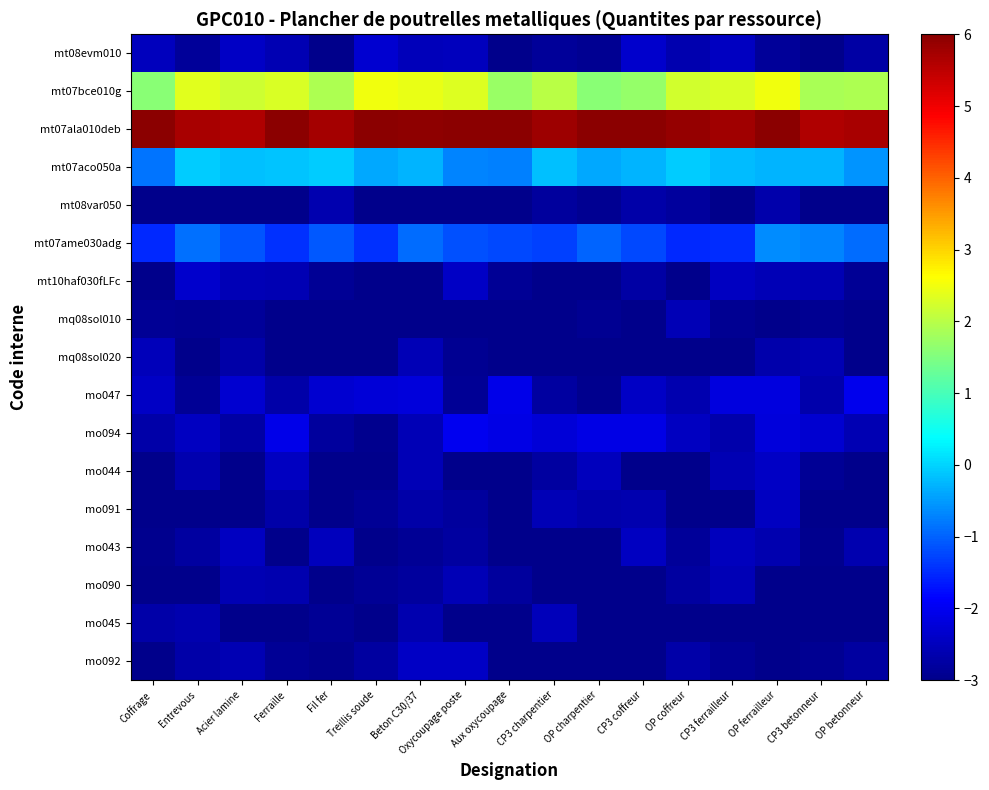

Reading right to left, list all the values displayed in this chart.

mt08evm010: OP betonneur=-2.7	CP3 betonneur=-3.0	OP ferrailleur=-2.8	CP3 ferrailleur=-2.5	OP coffreur=-2.6	CP3 coffreur=-2.4	OP charpentier=-2.9	CP3 charpentier=-2.8	Aux oxycoupage=-3.0	Oxycoupage poste=-2.5	Beton C30/37=-2.5	Treillis soude=-2.3	Fil fer=-3.0	Ferraille=-2.6	Acier lamine=-2.4	Entrevous=-2.8	Coffrage=-2.5
mt07bce010g: OP betonneur=1.9	CP3 betonneur=1.9	OP ferrailleur=2.5	CP3 ferrailleur=2.3	OP coffreur=2.2	CP3 coffreur=1.7	OP charpentier=1.6	CP3 charpentier=2.0	Aux oxycoupage=1.7	Oxycoupage poste=2.3	Beton C30/37=2.4	Treillis soude=2.5	Fil fer=1.9	Ferraille=2.3	Acier lamine=2.2	Entrevous=2.4	Coffrage=1.6
mt07ala010deb: OP betonneur=5.7	CP3 betonneur=5.6	OP ferrailleur=6.0	CP3 ferrailleur=5.8	OP coffreur=5.9	CP3 coffreur=6.0	OP charpentier=6.0	CP3 charpentier=5.8	Aux oxycoupage=6.0	Oxycoupage poste=6.0	Beton C30/37=5.9	Treillis soude=6.0	Fil fer=5.7	Ferraille=6.0	Acier lamine=5.6	Entrevous=5.7	Coffrage=6.0
mt07aco050a: OP betonneur=-0.5	CP3 betonneur=-0.3	OP ferrailleur=-0.3	CP3 ferrailleur=-0.2	OP coffreur=-0.1	CP3 coffreur=-0.3	OP charpentier=-0.4	CP3 charpentier=-0.2	Aux oxycoupage=-0.7	Oxycoupage poste=-0.7	Beton C30/37=-0.3	Treillis soude=-0.4	Fil fer=-0.1	Ferraille=-0.1	Acier lamine=-0.2	Entrevous=-0.1	Coffrage=-0.8
mt08var050: OP betonneur=-3.0	CP3 betonneur=-3.0	OP ferrailleur=-2.7	CP3 ferrailleur=-3.0	OP coffreur=-2.8	CP3 coffreur=-2.7	OP charpentier=-2.9	CP3 charpentier=-2.8	Aux oxycoupage=-3.0	Oxycoupage poste=-3.0	Beton C30/37=-3.0	Treillis soude=-3.0	Fil fer=-2.6	Ferraille=-3.0	Acier lamine=-3.0	Entrevous=-3.0	Coffrage=-3.0
mt07ame030adg: OP betonneur=-0.9	CP3 betonneur=-0.7	OP ferrailleur=-0.6	CP3 ferrailleur=-1.5	OP coffreur=-1.5	CP3 coffreur=-1.2	OP charpentier=-1.0	CP3 charpentier=-1.3	Aux oxycoupage=-1.2	Oxycoupage poste=-1.1	Beton C30/37=-0.9	Treillis soude=-1.4	Fil fer=-1.1	Ferraille=-1.4	Acier lamine=-1.1	Entrevous=-0.9	Coffrage=-1.5
mt10haf030fLFc: OP betonneur=-2.9	CP3 betonneur=-2.6	OP ferrailleur=-2.6	CP3 ferrailleur=-2.5	OP coffreur=-3.0	CP3 coffreur=-2.7	OP charpentier=-3.0	CP3 charpentier=-3.0	Aux oxycoupage=-2.9	Oxycoupage poste=-2.4	Beton C30/37=-3.0	Treillis soude=-3.0	Fil fer=-2.9	Ferraille=-2.6	Acier lamine=-2.5	Entrevous=-2.4	Coffrage=-3.0
mq08sol010: OP betonneur=-3.0	CP3 betonneur=-2.9	OP ferrailleur=-3.0	CP3 ferrailleur=-2.9	OP coffreur=-2.6	CP3 coffreur=-3.0	OP charpentier=-2.9	CP3 charpentier=-3.0	Aux oxycoupage=-3.0	Oxycoupage poste=-3.0	Beton C30/37=-3.0	Treillis soude=-3.0	Fil fer=-3.0	Ferraille=-3.0	Acier lamine=-2.9	Entrevous=-2.9	Coffrage=-2.9
mq08sol020: OP betonneur=-3.0	CP3 betonneur=-2.6	OP ferrailleur=-2.7	CP3 ferrailleur=-3.0	OP coffreur=-3.0	CP3 coffreur=-3.0	OP charpentier=-3.0	CP3 charpentier=-3.0	Aux oxycoupage=-3.0	Oxycoupage poste=-2.9	Beton C30/37=-2.5	Treillis soude=-3.0	Fil fer=-3.0	Ferraille=-3.0	Acier lamine=-2.7	Entrevous=-3.0	Coffrage=-2.5
mo047: OP betonneur=-2.0	CP3 betonneur=-2.7	OP ferrailleur=-2.2	CP3 ferrailleur=-2.2	OP coffreur=-2.6	CP3 coffreur=-2.4	OP charpentier=-2.9	CP3 charpentier=-2.8	Aux oxycoupage=-2.1	Oxycoupage poste=-2.9	Beton C30/37=-2.2	Treillis soude=-2.3	Fil fer=-2.3	Ferraille=-2.7	Acier lamine=-2.3	Entrevous=-2.9	Coffrage=-2.4
mo094: OP betonneur=-2.6	CP3 betonneur=-2.3	OP ferrailleur=-2.2	CP3 ferrailleur=-2.7	OP coffreur=-2.5	CP3 coffreur=-2.1	OP charpentier=-2.1	CP3 charpentier=-2.2	Aux oxycoupage=-2.1	Oxycoupage poste=-2.0	Beton C30/37=-2.6	Treillis soude=-2.9	Fil fer=-2.8	Ferraille=-2.1	Acier lamine=-2.7	Entrevous=-2.5	Coffrage=-2.7
mo044: OP betonneur=-3.0	CP3 betonneur=-2.9	OP ferrailleur=-2.4	CP3 ferrailleur=-2.6	OP coffreur=-3.0	CP3 coffreur=-3.0	OP charpentier=-2.5	CP3 charpentier=-2.8	Aux oxycoupage=-3.0	Oxycoupage poste=-3.0	Beton C30/37=-2.5	Treillis soude=-3.0	Fil fer=-3.0	Ferraille=-2.4	Acier lamine=-3.0	Entrevous=-2.6	Coffrage=-3.0
mo091: OP betonneur=-3.0	CP3 betonneur=-3.0	OP ferrailleur=-2.5	CP3 ferrailleur=-3.0	OP coffreur=-3.0	CP3 coffreur=-2.6	OP charpentier=-2.7	CP3 charpentier=-2.6	Aux oxycoupage=-3.0	Oxycoupage poste=-2.8	Beton C30/37=-2.7	Treillis soude=-2.9	Fil fer=-3.0	Ferraille=-2.7	Acier lamine=-3.0	Entrevous=-3.0	Coffrage=-3.0
mo043: OP betonneur=-2.6	CP3 betonneur=-3.0	OP ferrailleur=-2.6	CP3 ferrailleur=-2.5	OP coffreur=-2.8	CP3 coffreur=-2.5	OP charpentier=-3.0	CP3 charpentier=-3.0	Aux oxycoupage=-3.0	Oxycoupage poste=-2.8	Beton C30/37=-2.9	Treillis soude=-3.0	Fil fer=-2.5	Ferraille=-3.0	Acier lamine=-2.5	Entrevous=-2.8	Coffrage=-2.9
mo090: OP betonneur=-3.0	CP3 betonneur=-3.0	OP ferrailleur=-3.0	CP3 ferrailleur=-2.6	OP coffreur=-2.8	CP3 coffreur=-3.0	OP charpentier=-3.0	CP3 charpentier=-3.0	Aux oxycoupage=-2.8	Oxycoupage poste=-2.6	Beton C30/37=-2.8	Treillis soude=-2.9	Fil fer=-3.0	Ferraille=-2.6	Acier lamine=-2.6	Entrevous=-3.0	Coffrage=-3.0
mo045: OP betonneur=-3.0	CP3 betonneur=-3.0	OP ferrailleur=-3.0	CP3 ferrailleur=-3.0	OP coffreur=-3.0	CP3 coffreur=-3.0	OP charpentier=-3.0	CP3 charpentier=-2.5	Aux oxycoupage=-3.0	Oxycoupage poste=-3.0	Beton C30/37=-2.6	Treillis soude=-3.0	Fil fer=-2.9	Ferraille=-3.0	Acier lamine=-3.0	Entrevous=-2.6	Coffrage=-2.7
mo092: OP betonneur=-2.8	CP3 betonneur=-2.9	OP ferrailleur=-3.0	CP3 ferrailleur=-2.9	OP coffreur=-2.7	CP3 coffreur=-3.0	OP charpentier=-3.0	CP3 charpentier=-3.0	Aux oxycoupage=-3.0	Oxycoupage poste=-2.4	Beton C30/37=-2.4	Treillis soude=-2.8	Fil fer=-3.0	Ferraille=-2.9	Acier lamine=-2.6	Entrevous=-2.7	Coffrage=-3.0